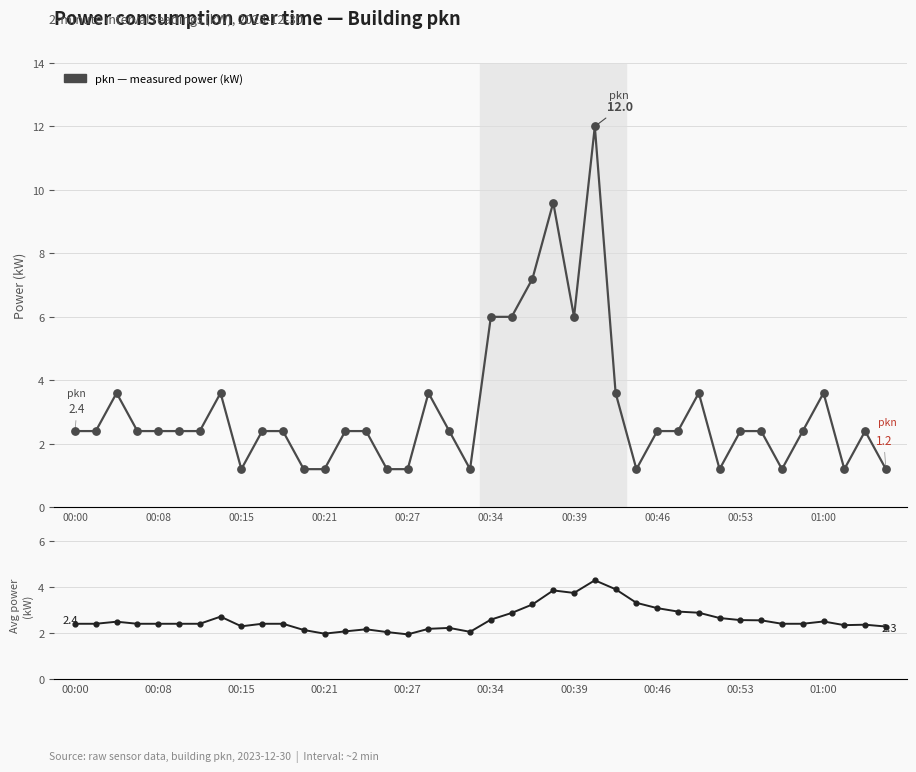

Is the value of 10-pt rolling avg (kW) at 38 greater than the value of pkn power at 37?

Yes